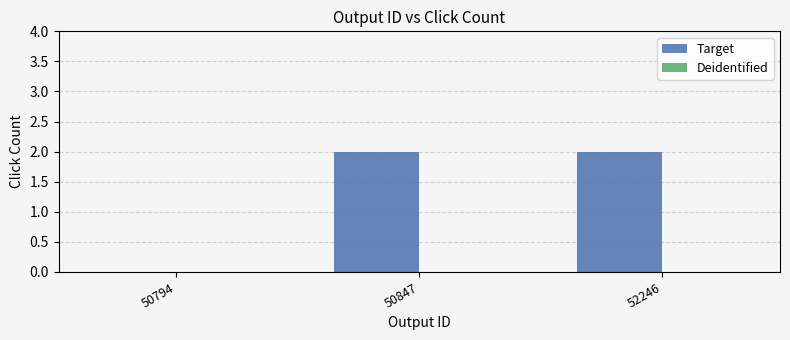

The value at 52246 is 2. True or false?

True